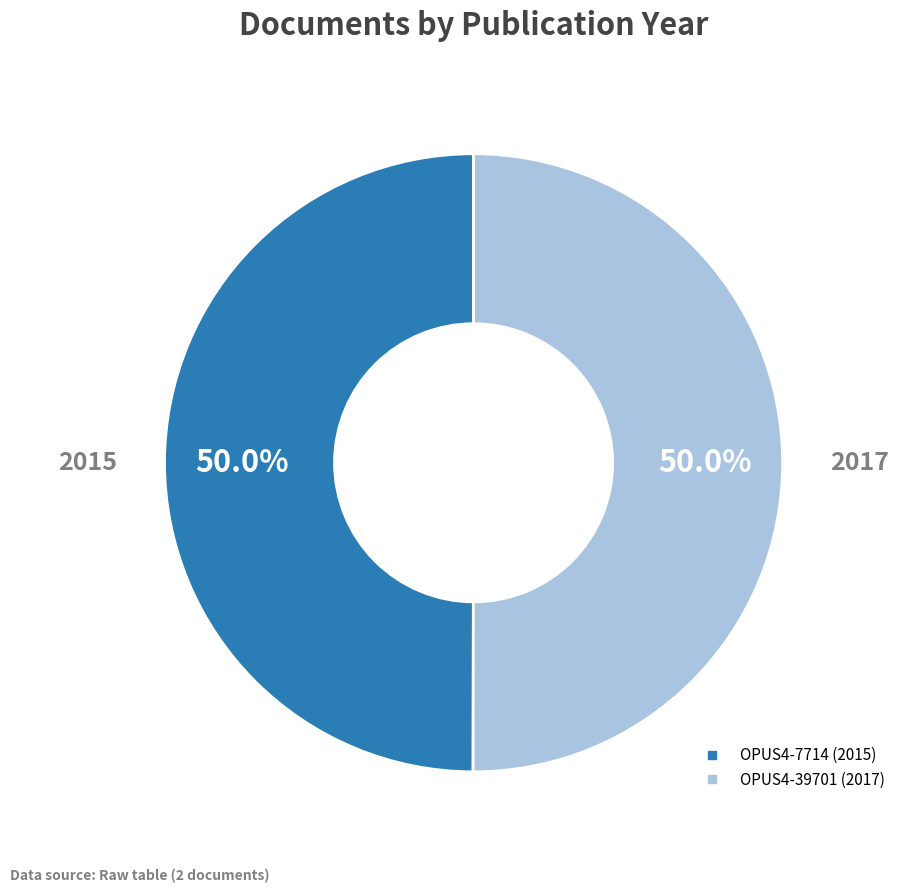

The OPUS4-39701 slice represents 50% of the pie. True or false?

True